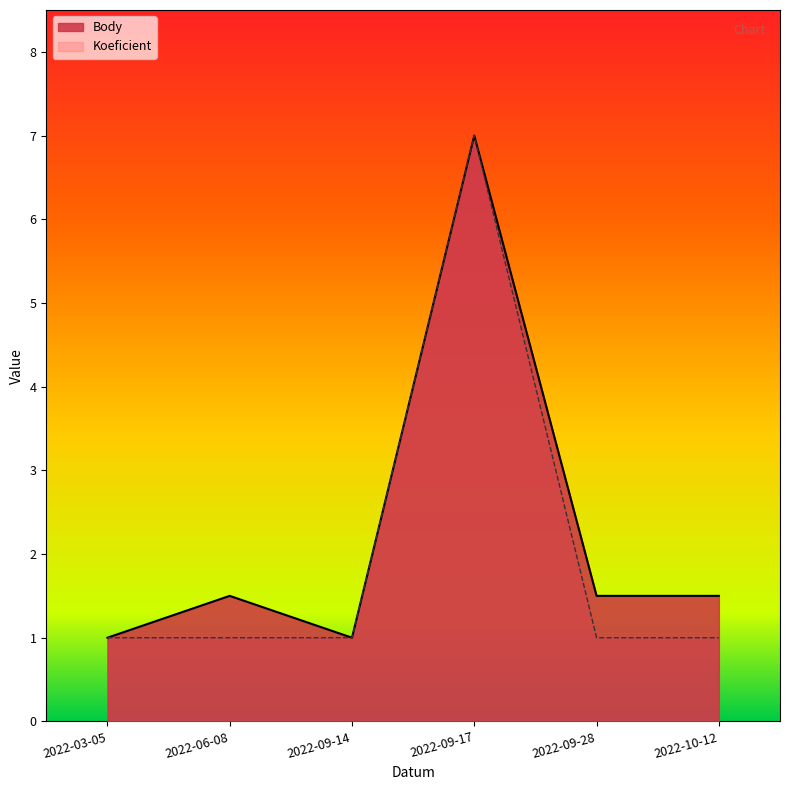

True or false: Body and Koeficient cross at least once.

False